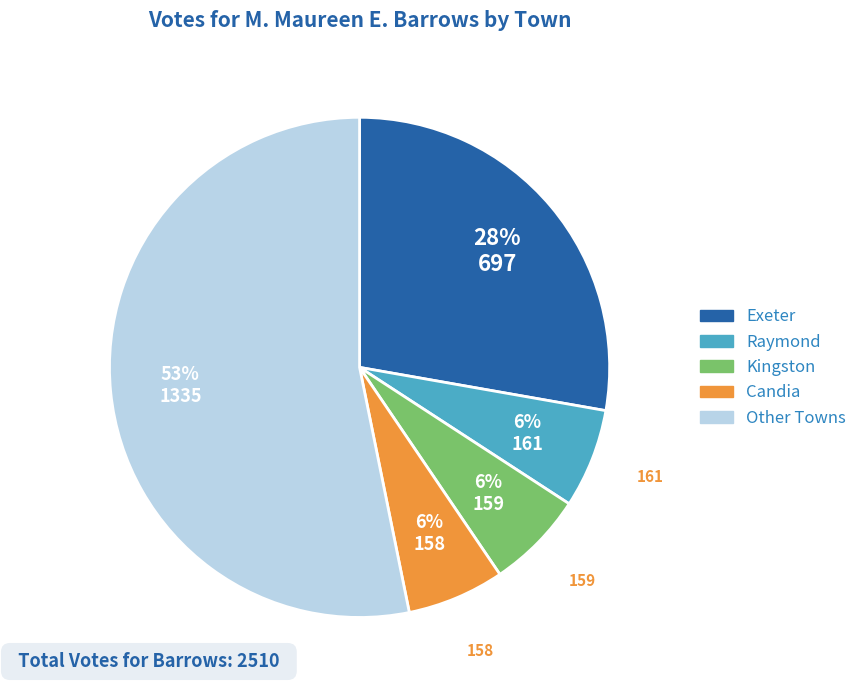

To the nearest percent, what is the average slice percentage?

20%